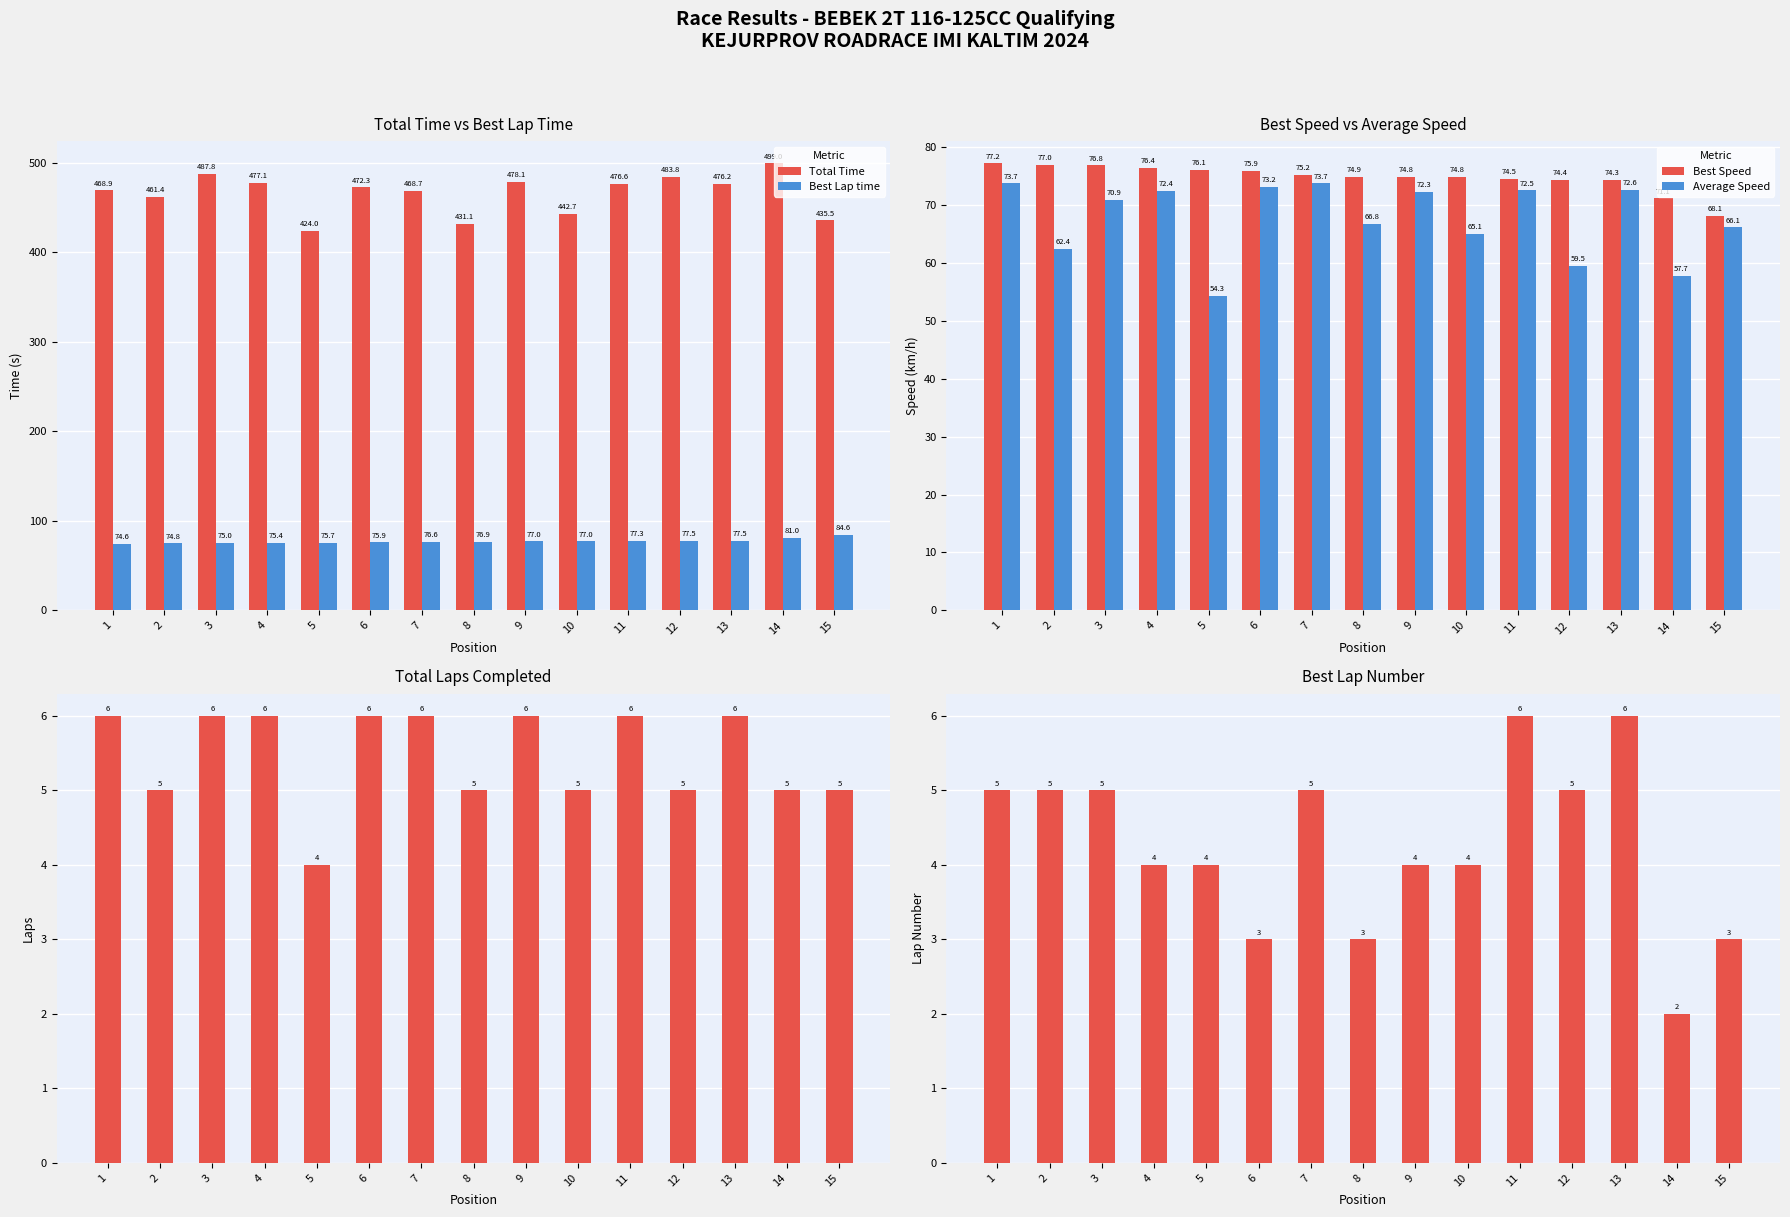

Rank the categories by Total Time value from lowest to highest.

5, 8, 15, 10, 2, 7, 1, 6, 13, 11, 4, 9, 12, 3, 14